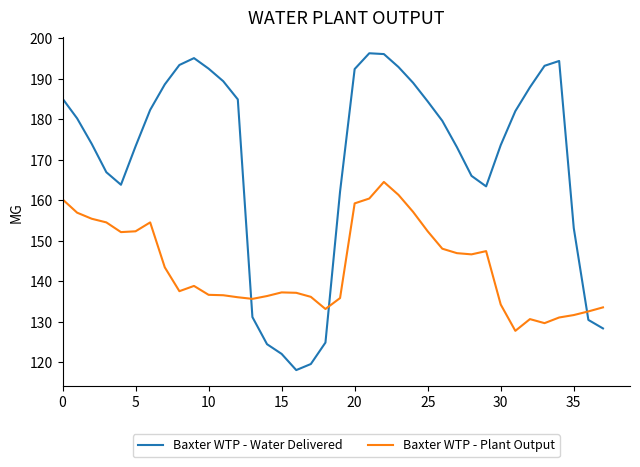

True or false: Baxter WTP - Water Delivered and Baxter WTP - Plant Output intersect in this chart.

True